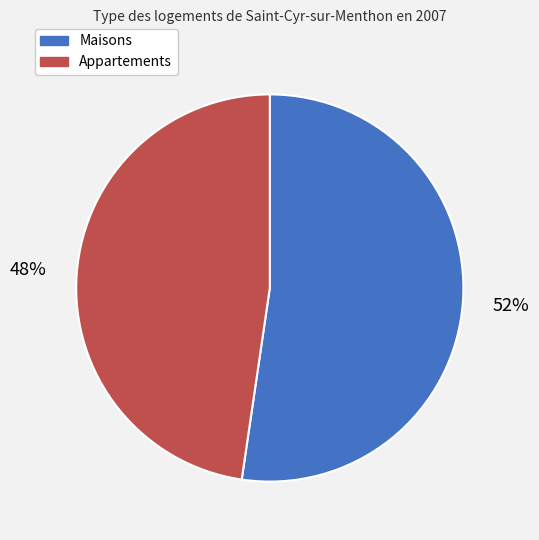

Rank the categories by value from highest to lowest.

Maisons, Appartements